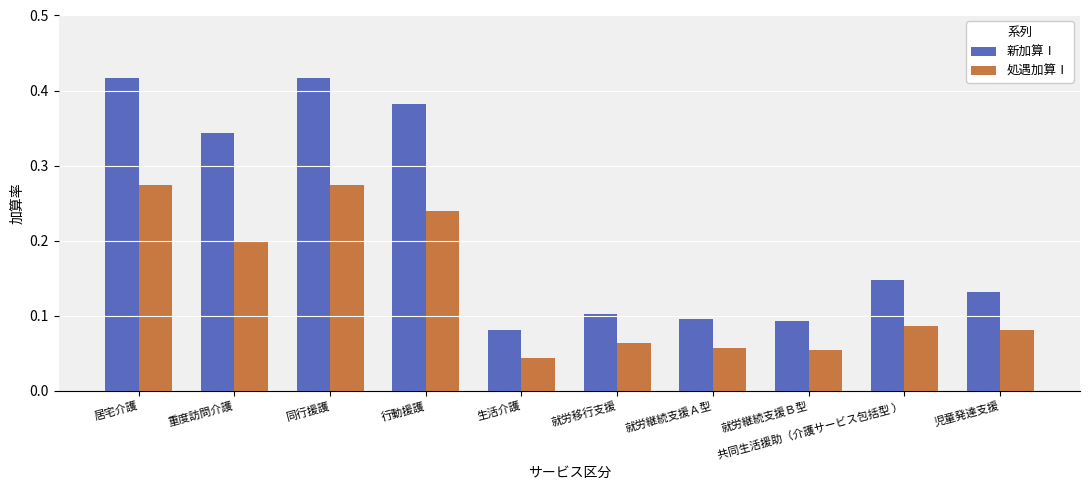

How many 新加算Ⅰ values are between 0 and 1?

10